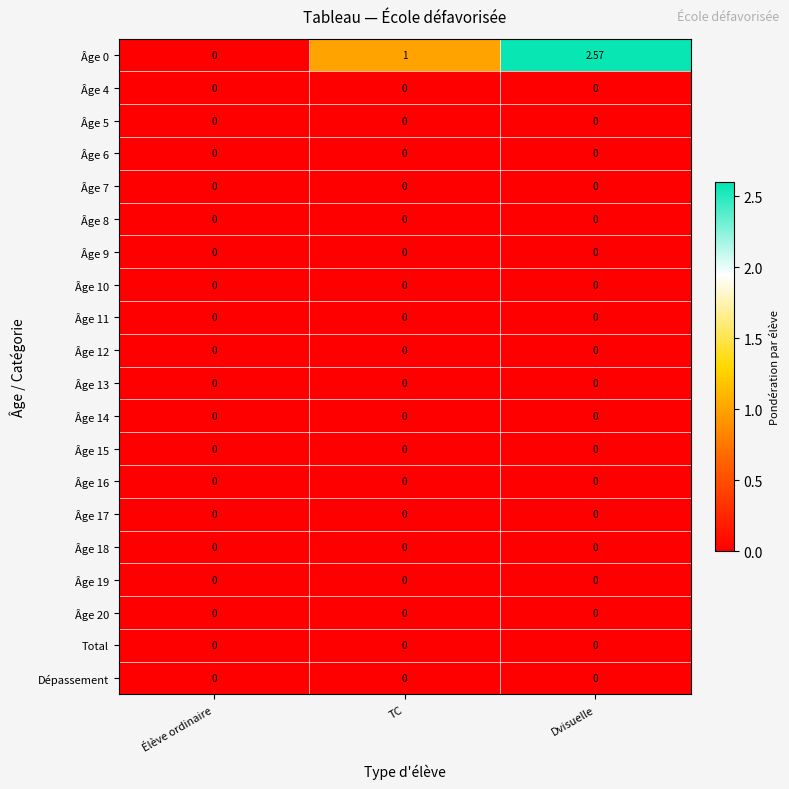

At which category does the chart reach its peak across all series?

Dvisuelle